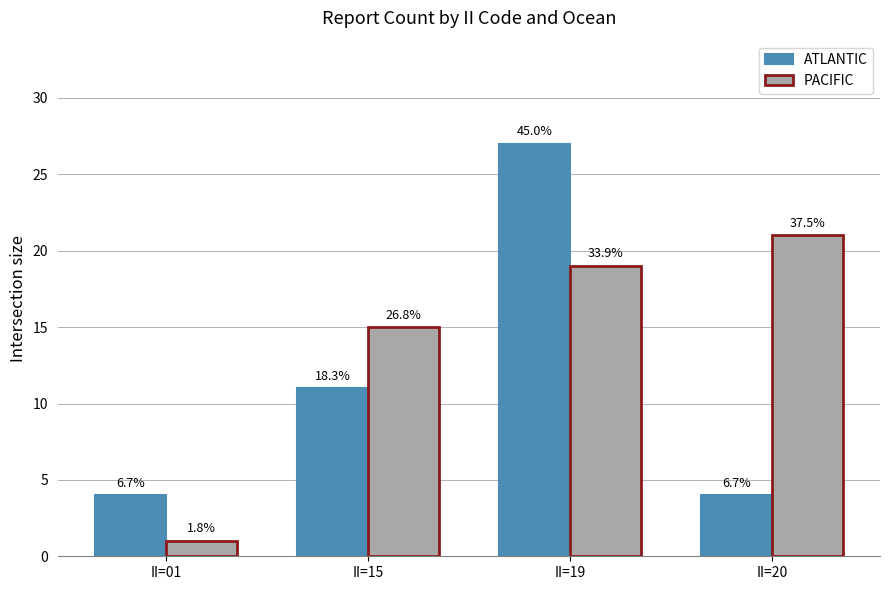

What is the spread (max minus min) of values at II=15?

4